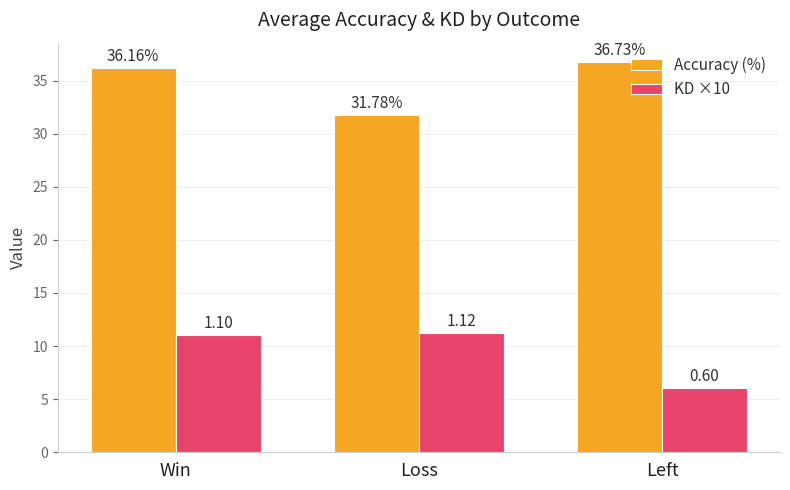

What is the sum of all Accuracy (%) values?

104.7